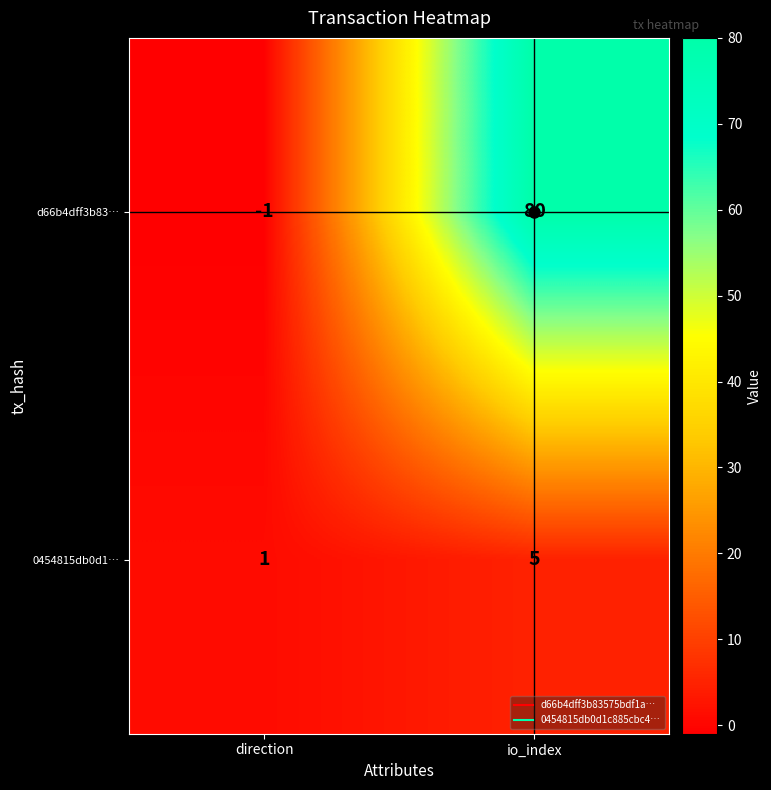

How many series are shown in this chart?

2